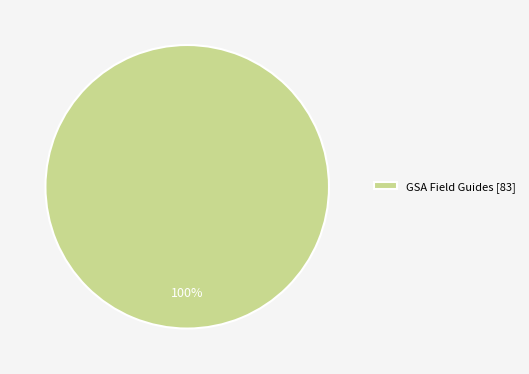

What is the majority slice?

GSA Field Guides [83]